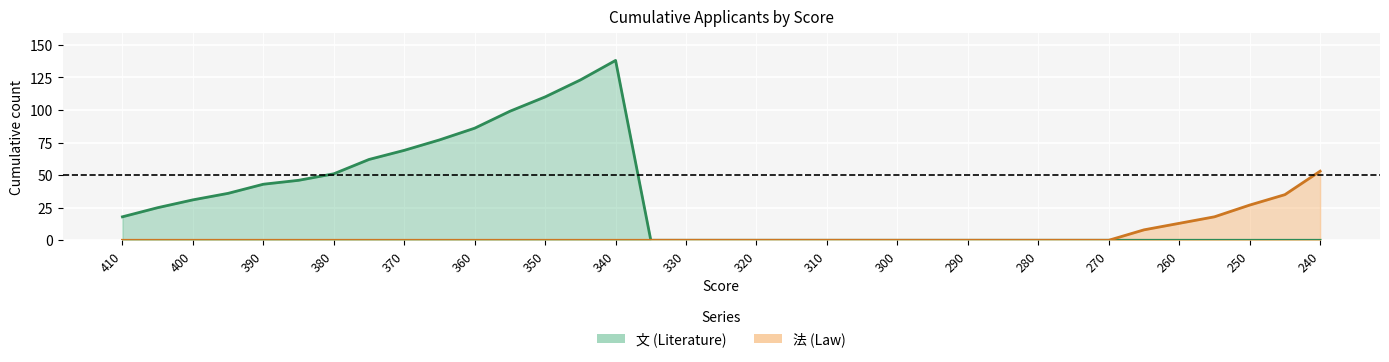

True or false: 法 has a value of 0 at 400.

True